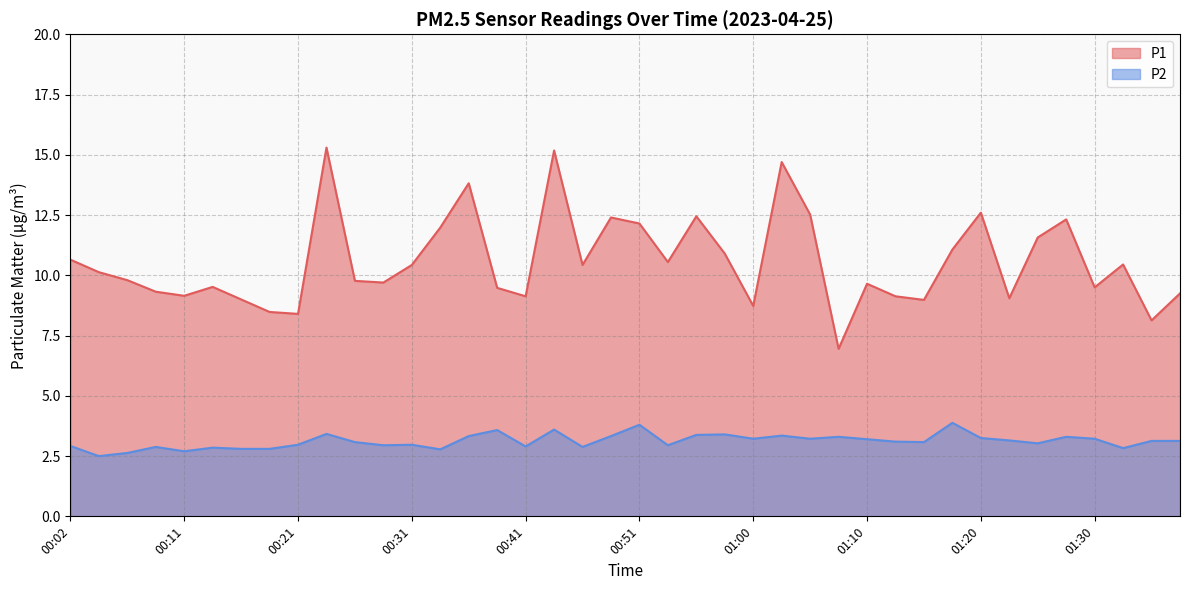

True or false: P2 and P1 intersect in this chart.

False